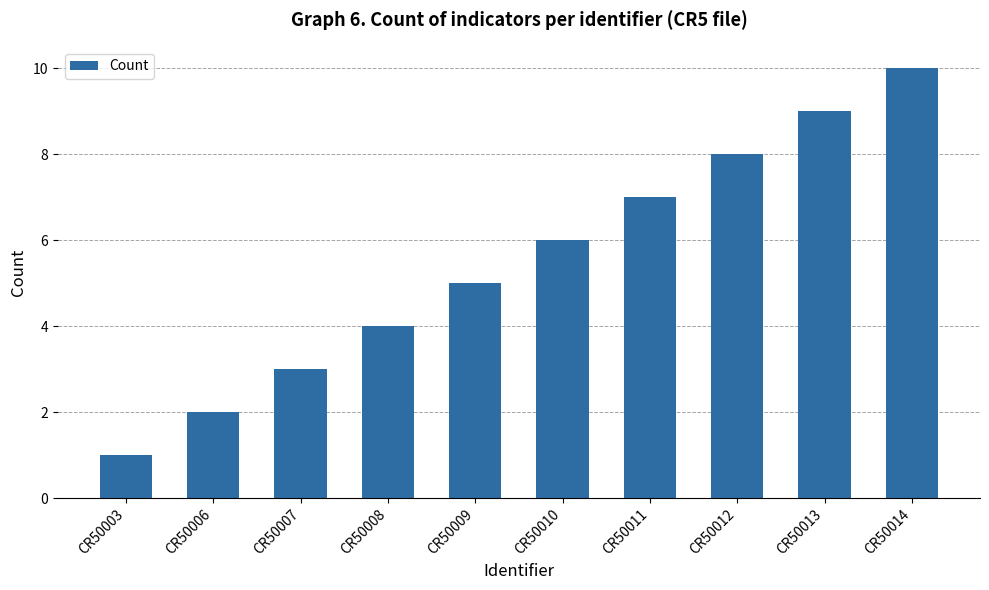

Approximately how many times larger is the value at CR50006 compared to CR50010?

0.3